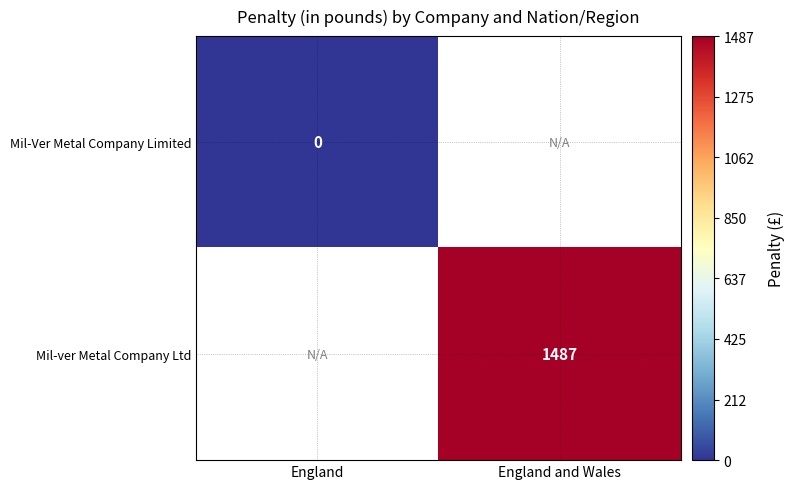

True or false: Mil-ver Metal Company Ltd has a value of 2597.1 at England and Wales.

False